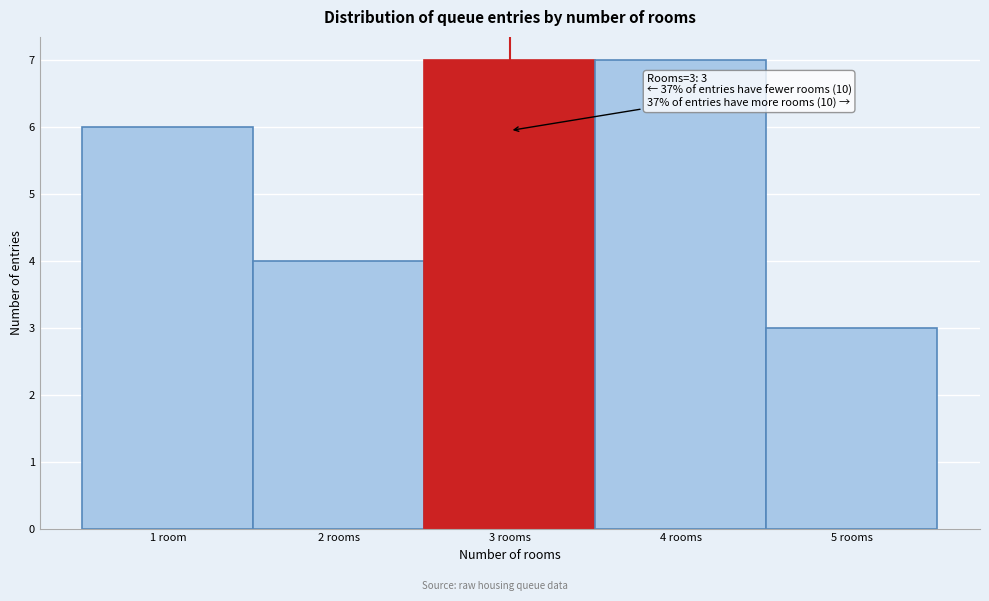

Reading left to right, what are all the values shown in this chart?

1 room=6	2 rooms=4	3 rooms=7	4 rooms=7	5 rooms=3